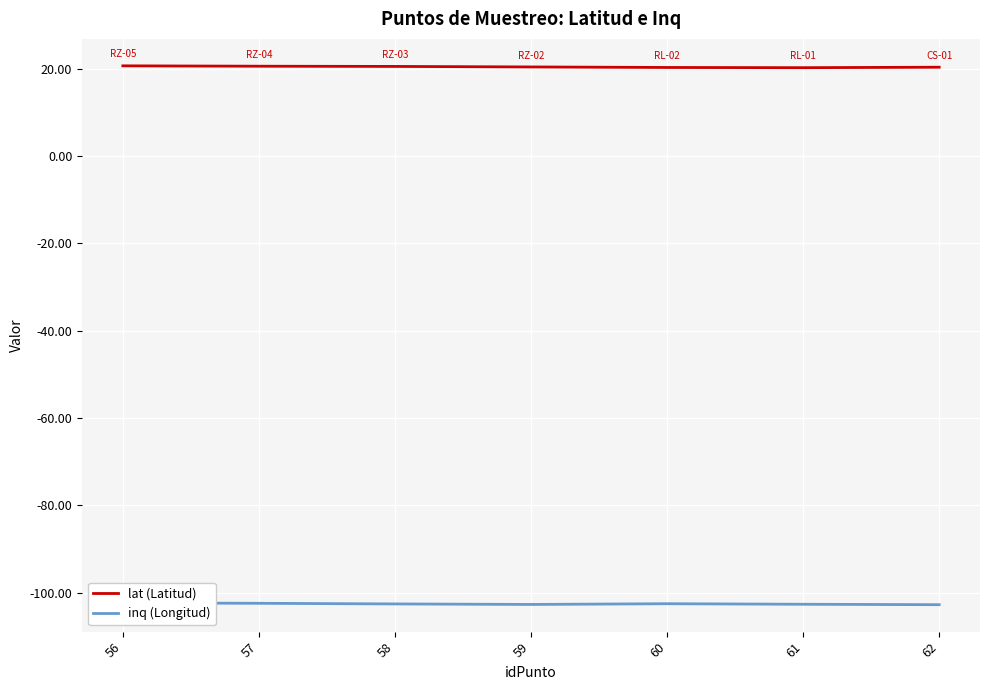

What is the minimum value shown in the chart?

-102.8